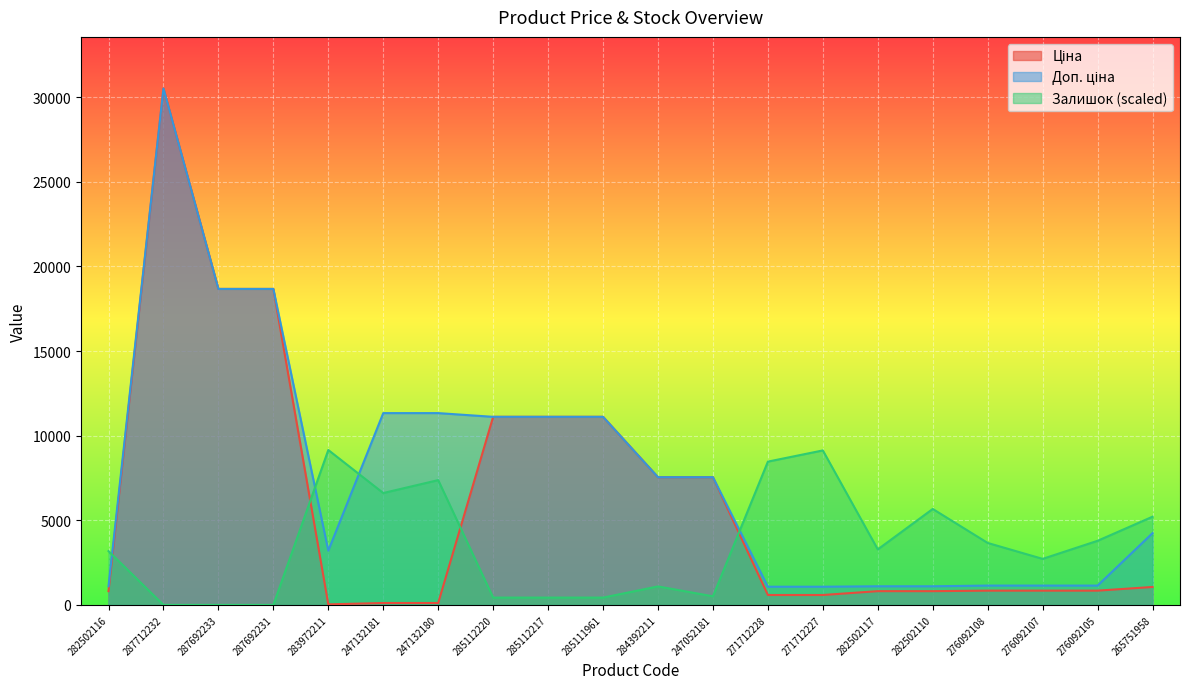

What is the sum of the Доп. ціна values at 287692233 and 284392211?

26217.4